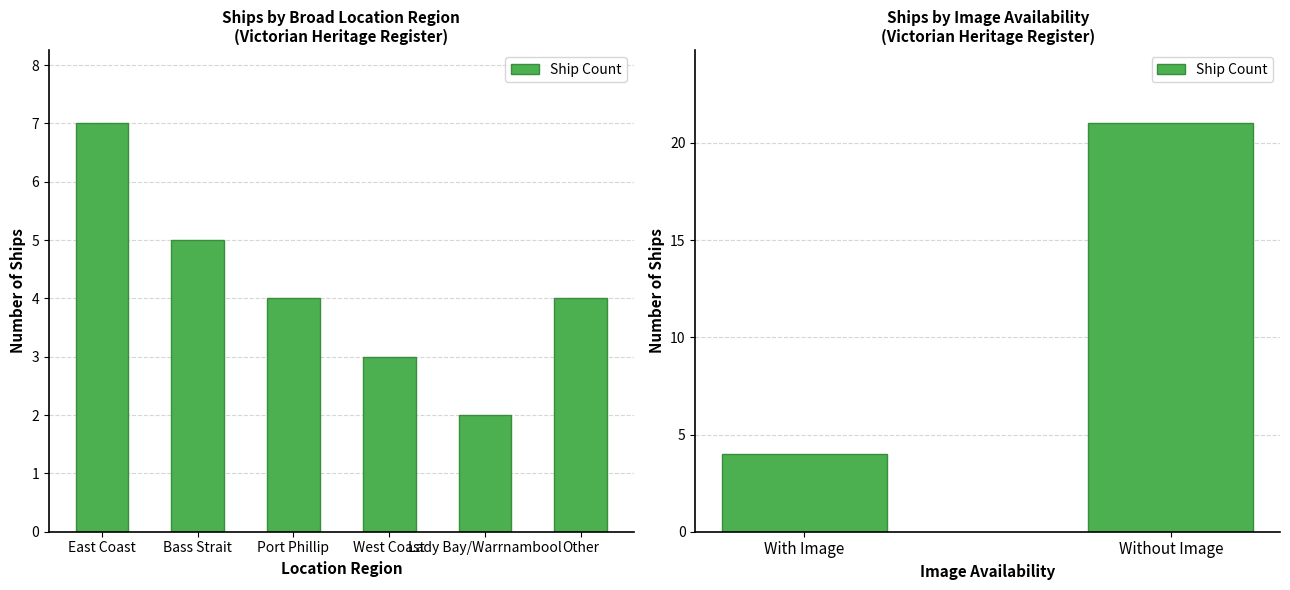

What is the average value?

12